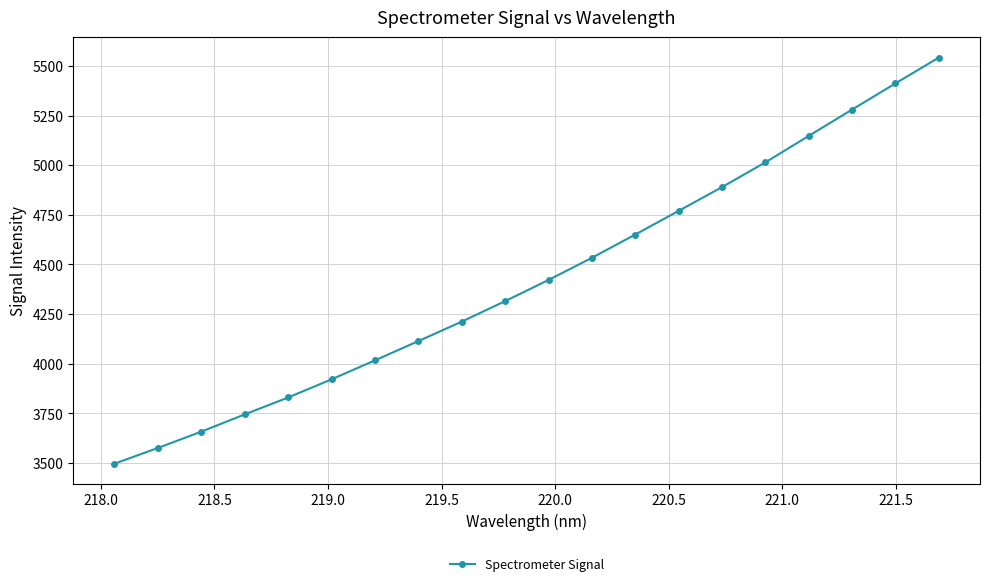

What is the value of the 19th point from the left?

5411.6